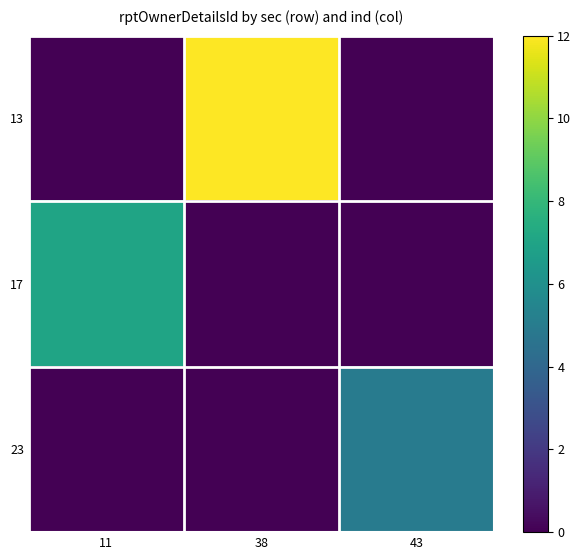

What is the difference between the highest and lowest values at 11?

7